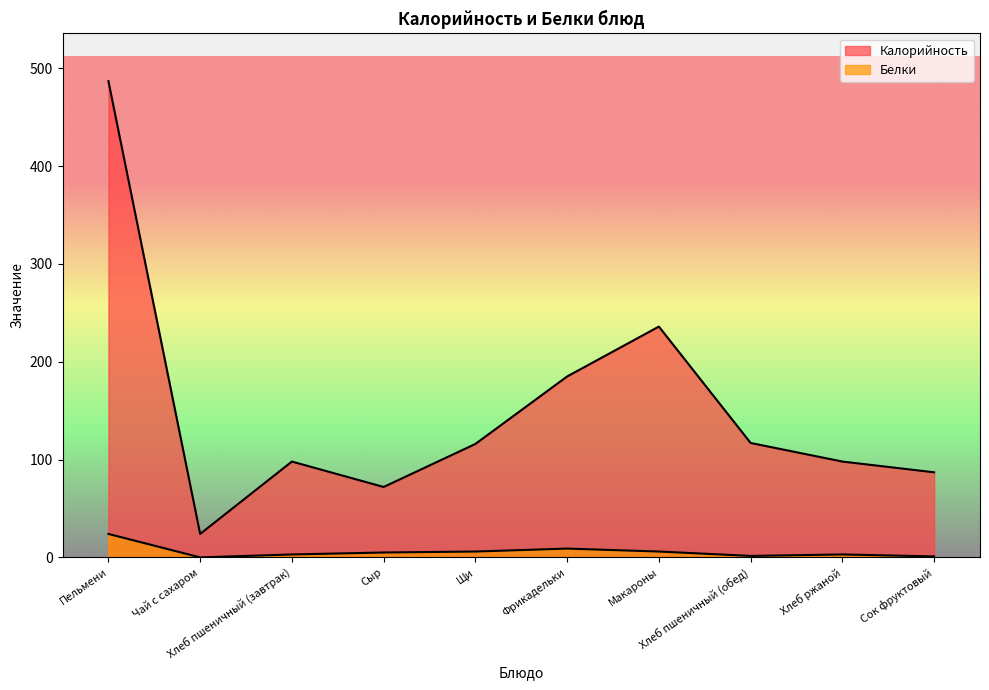

Does the chart have visible grid lines?

No